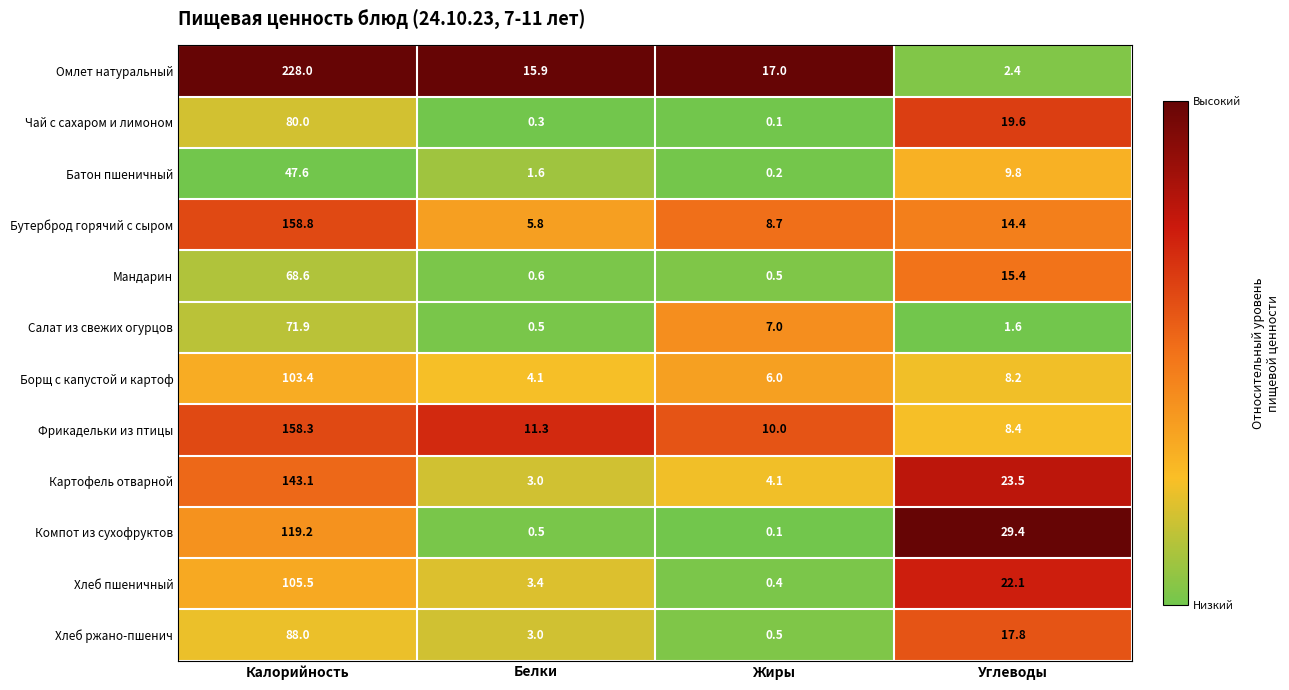

Is it true that Борщ с капустой и картоф equals 8.2 at Углеводы?

True